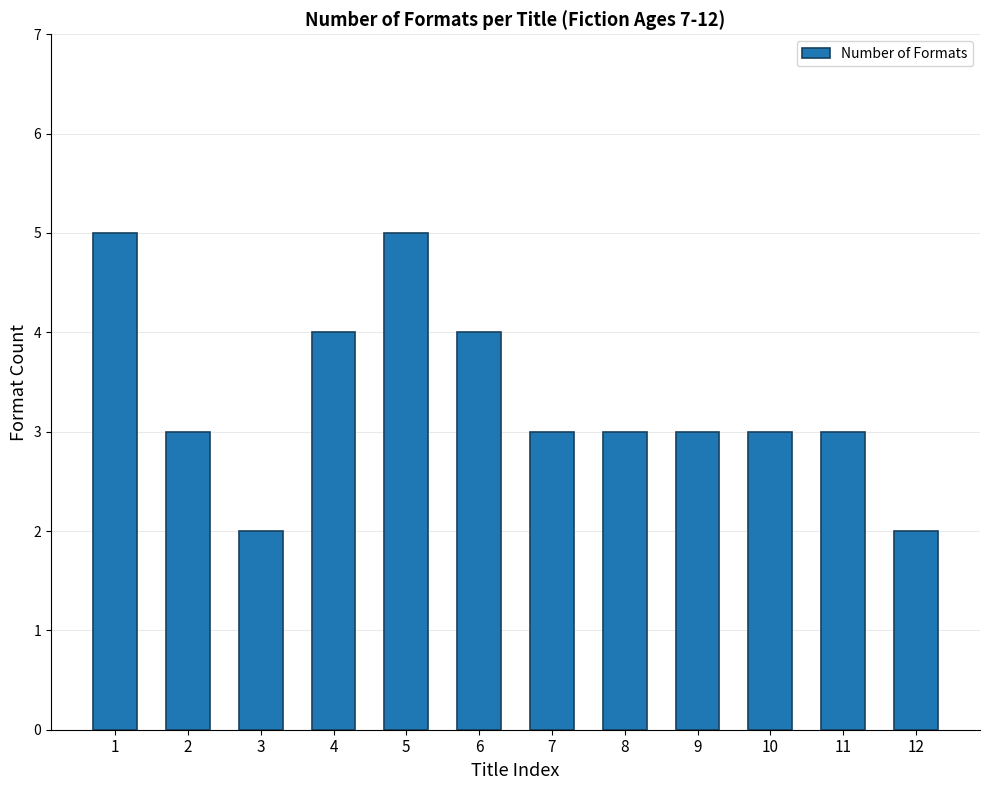

The value at 1 is 2. True or false?

False